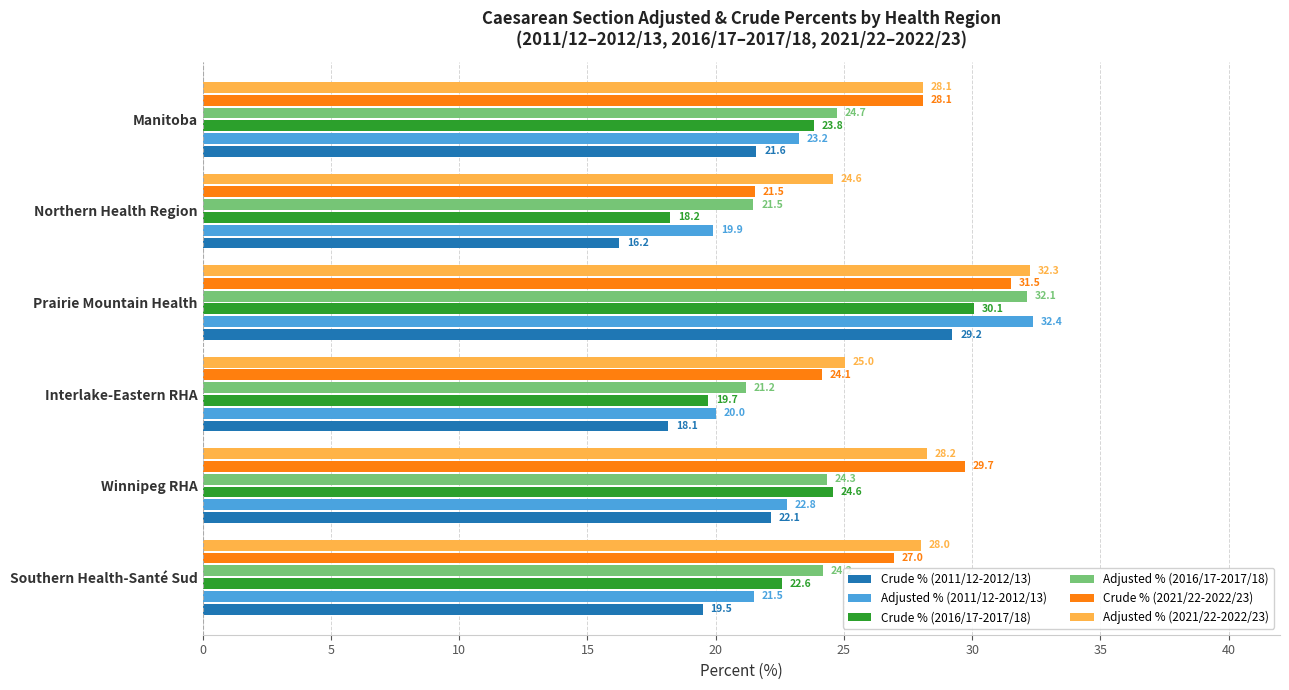

Rank the categories by Crude % (2021/22-2022/23) value from highest to lowest.

Prairie Mountain Health, Winnipeg RHA, Manitoba, Southern Health-Santé Sud, Interlake-Eastern RHA, Northern Health Region